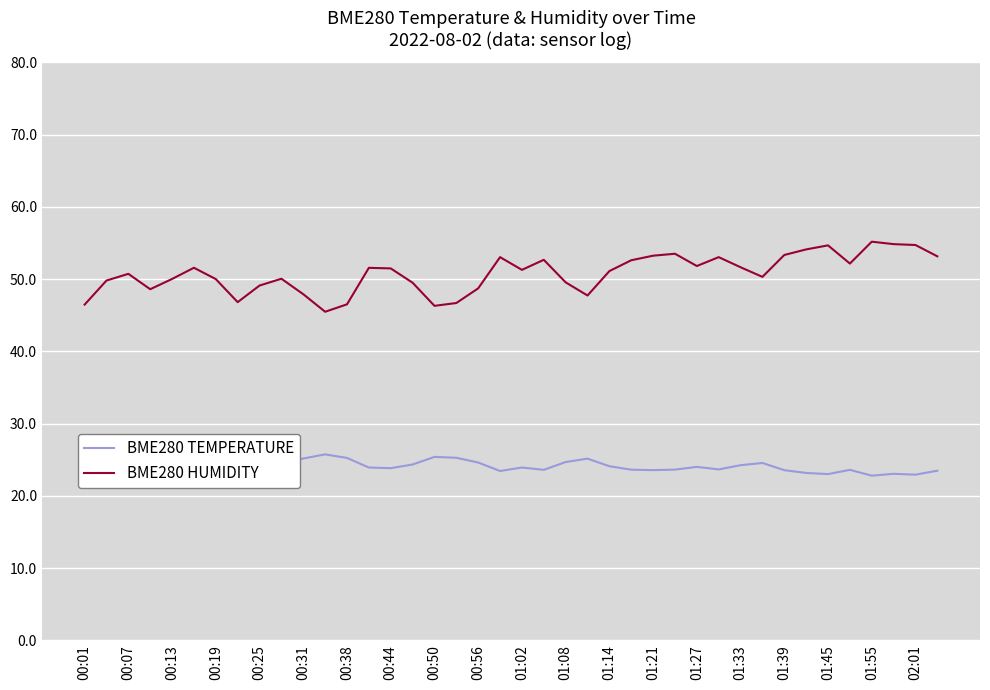

What is the lowest value of the BME280 HUMIDITY series?

45.5